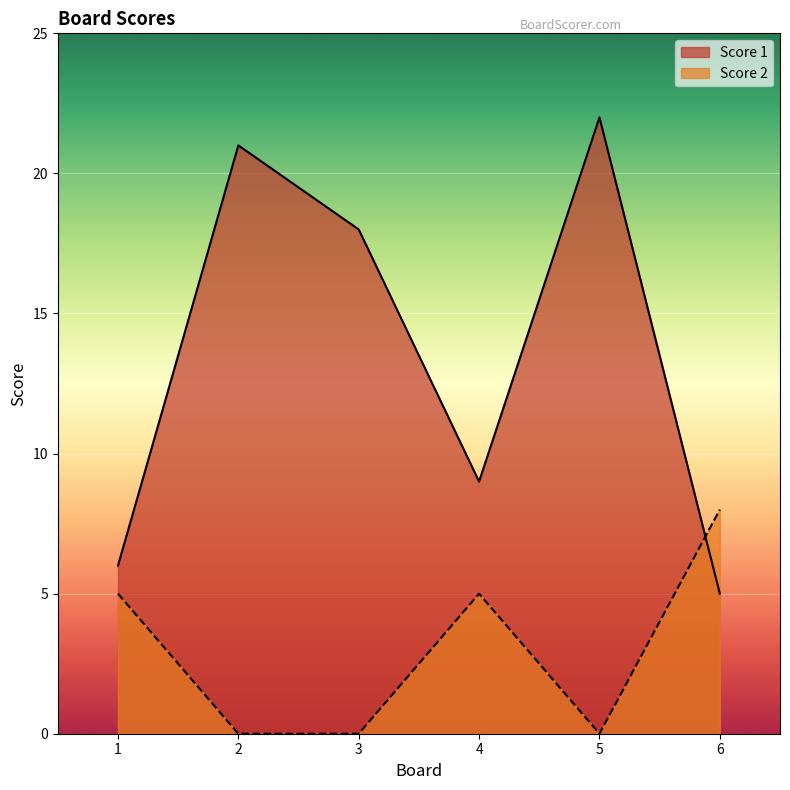

The value of Score 2 at 4 is 5. True or false?

True